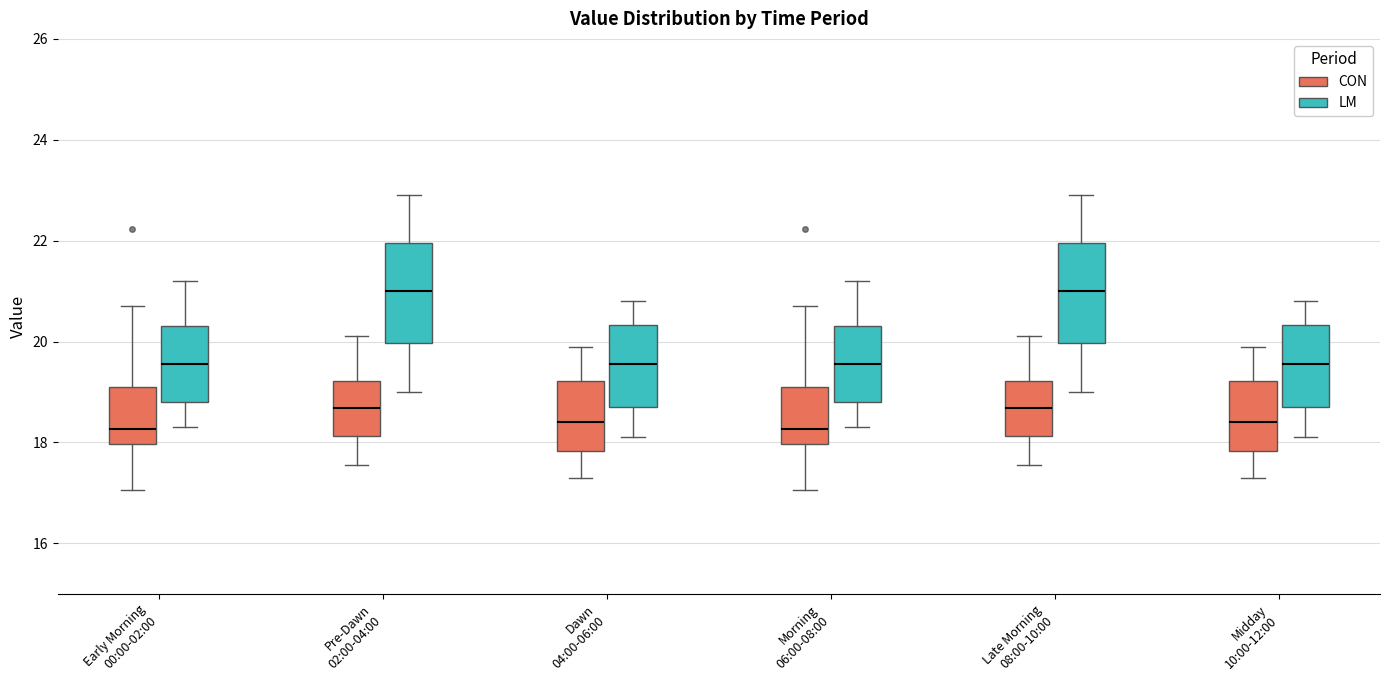

Where is the upper edge of the box for Midday 10:00-12:00 (CON) on the y-axis? The values are not printed on the chart, so give them approximately, as read against the axis.

19.2